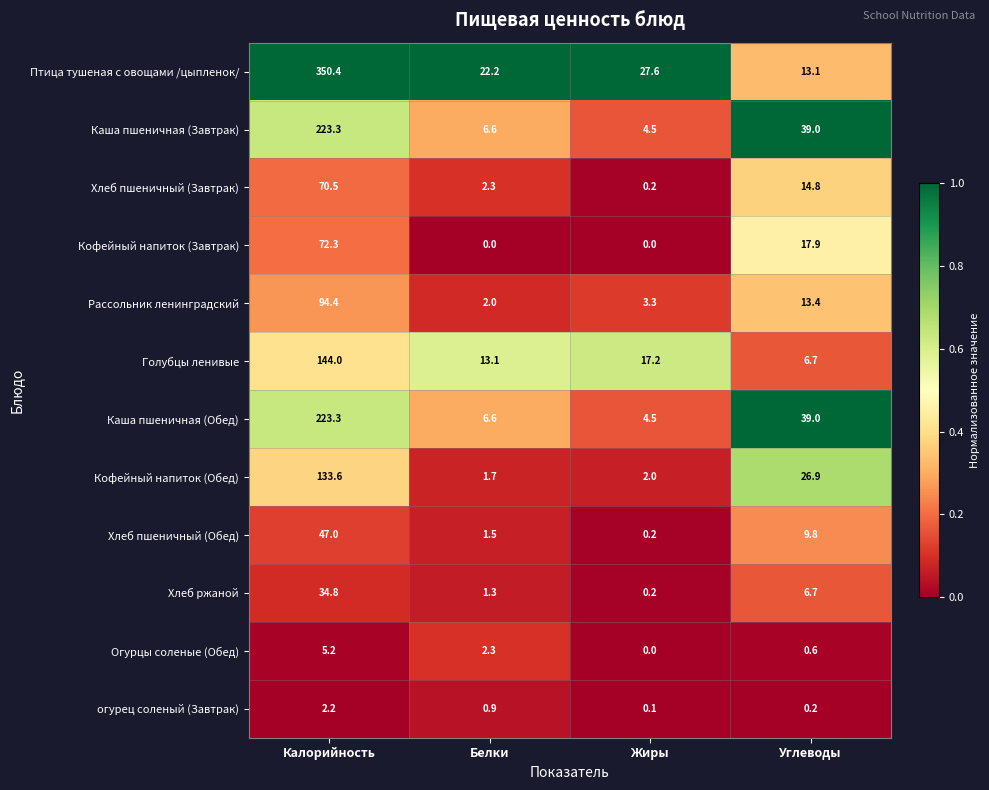

What is the difference between the highest and lowest values at Калорийность?

348.2